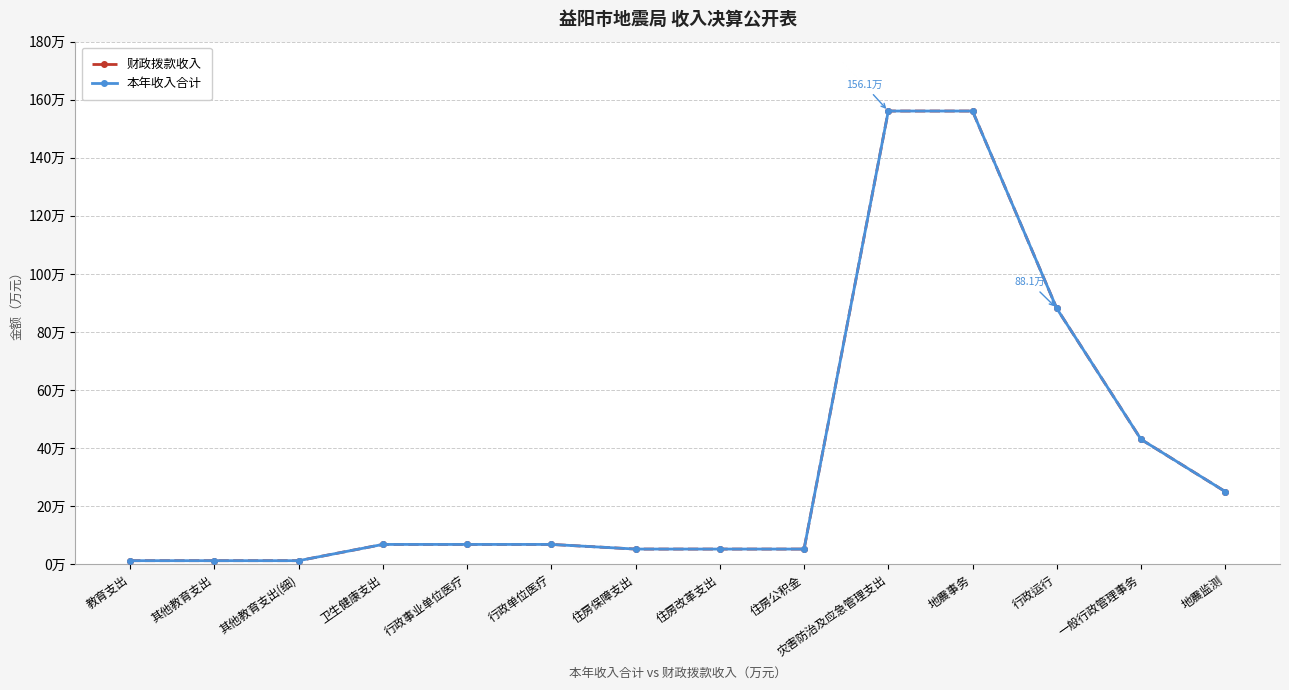

Which category has the lowest value in the 本年收入合计 series?

教育支出